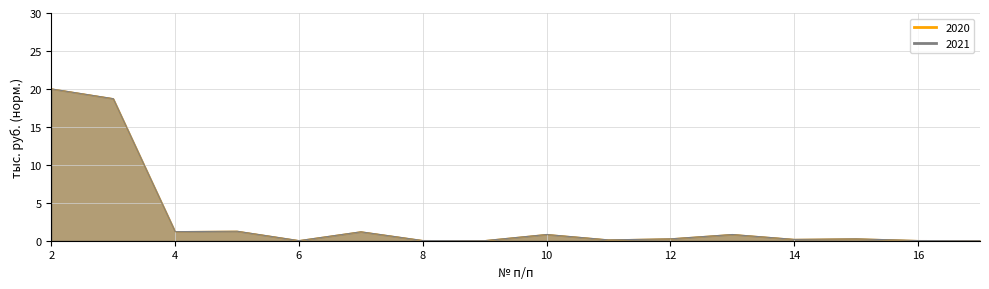

What is the difference between the second highest and second lowest values in the 2021 series?

18.7